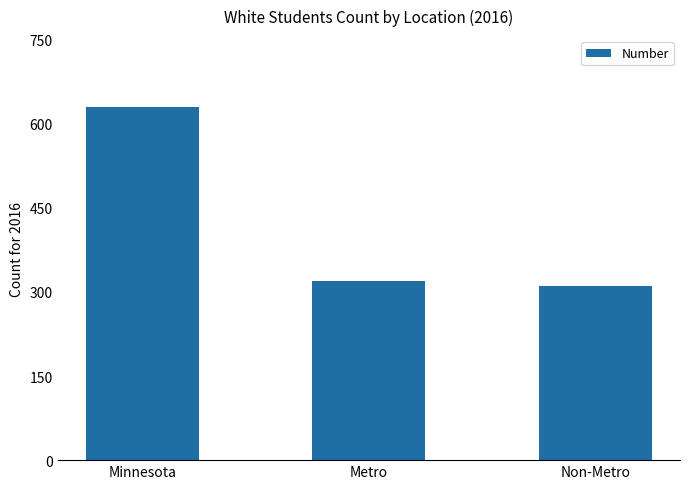

What is the smallest value displayed?

311